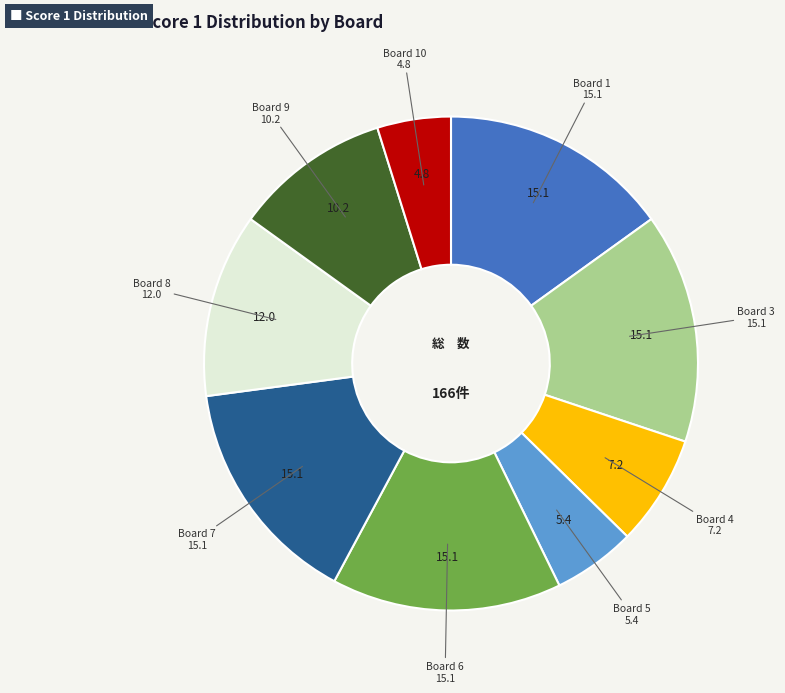

How many slices are in this pie chart?

9